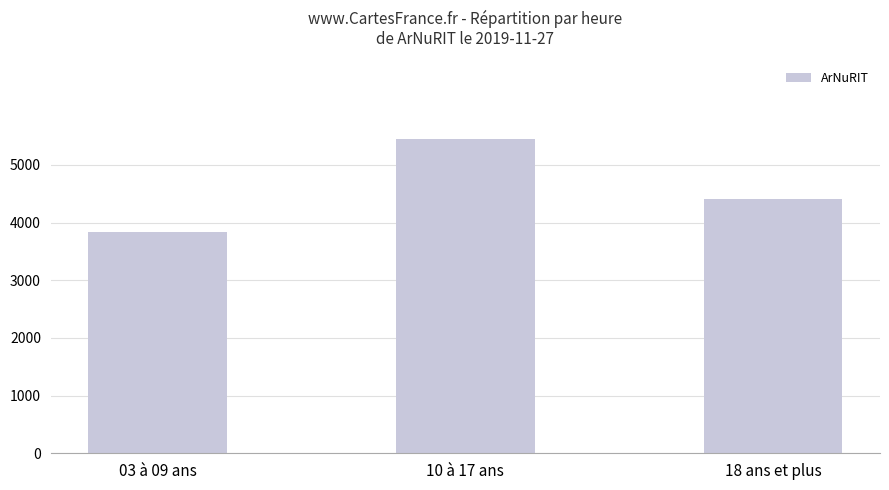

Count the values in the range 3831 to 5450.

3